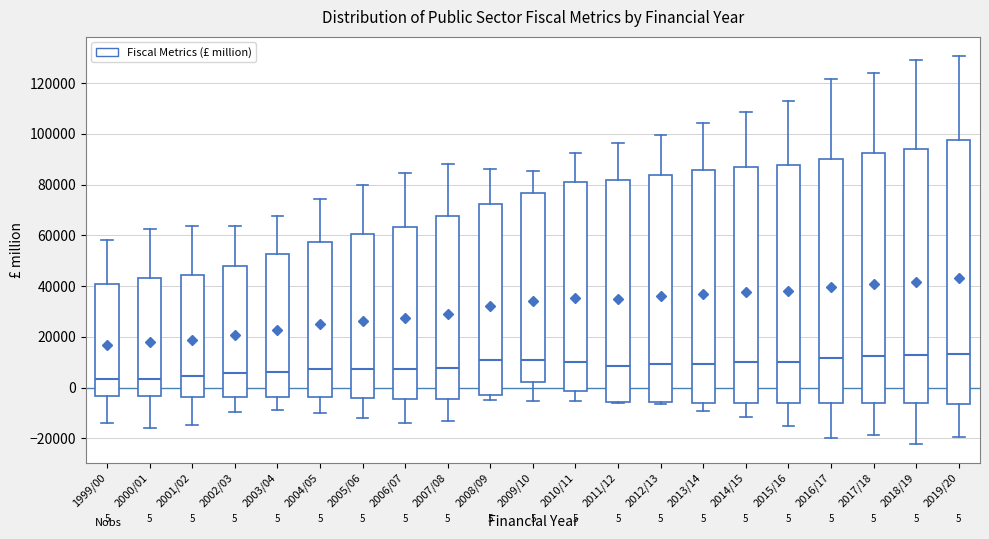

Comparing the boxes themselves (not the whiskers), which one is the tallest?

2019/20